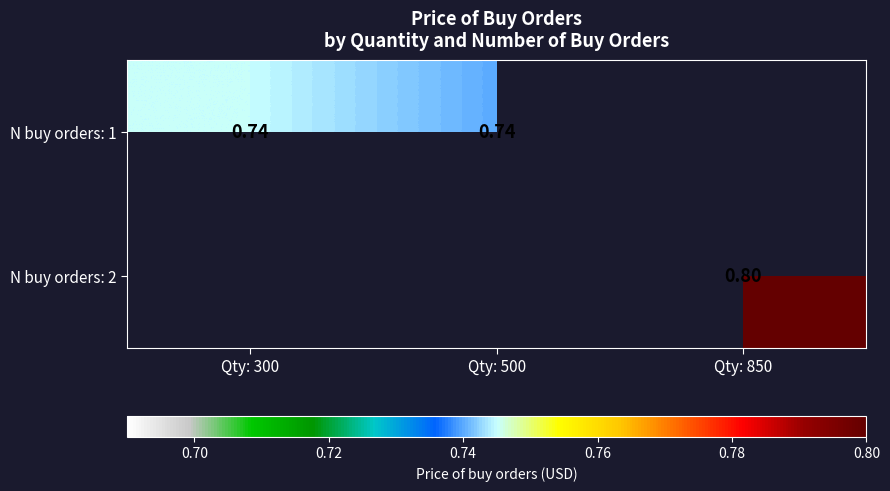

Which series changed the most between Qty: 300 and Qty: 500?

N buy orders: 1